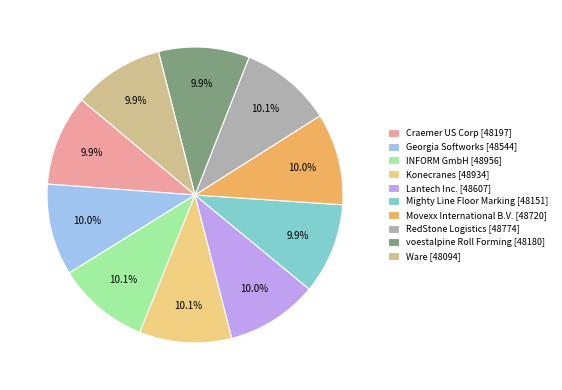

To the nearest percent, what is the combined percentage of Movexx International B.V. and Konecranes?

20%